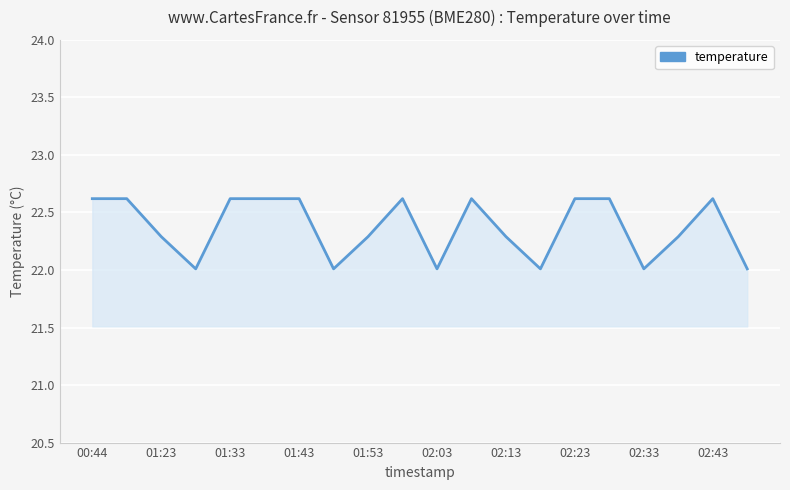

What is the difference between the second highest and second lowest values?

0.6